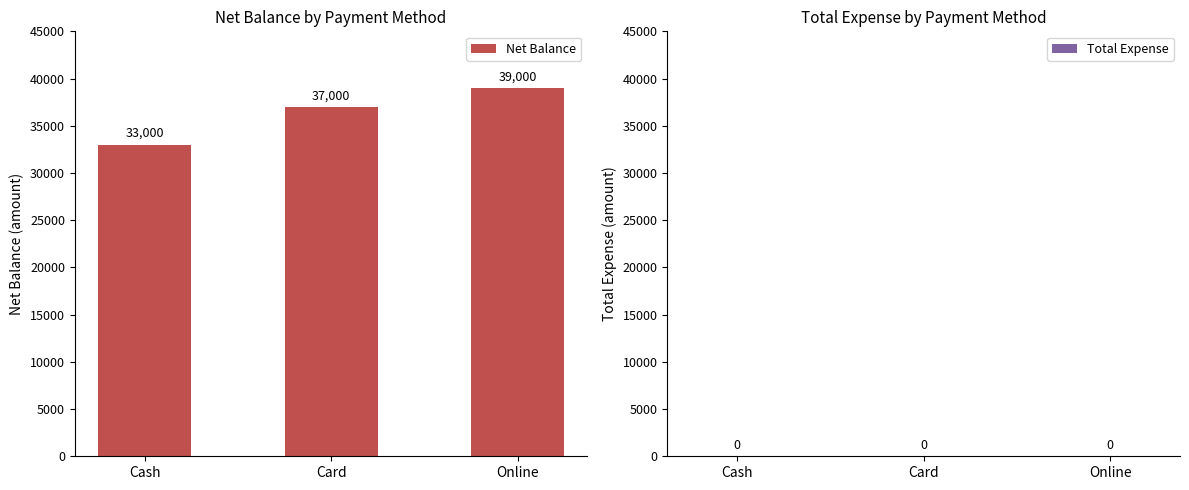

Which has a higher value, Card or Cash?

Card